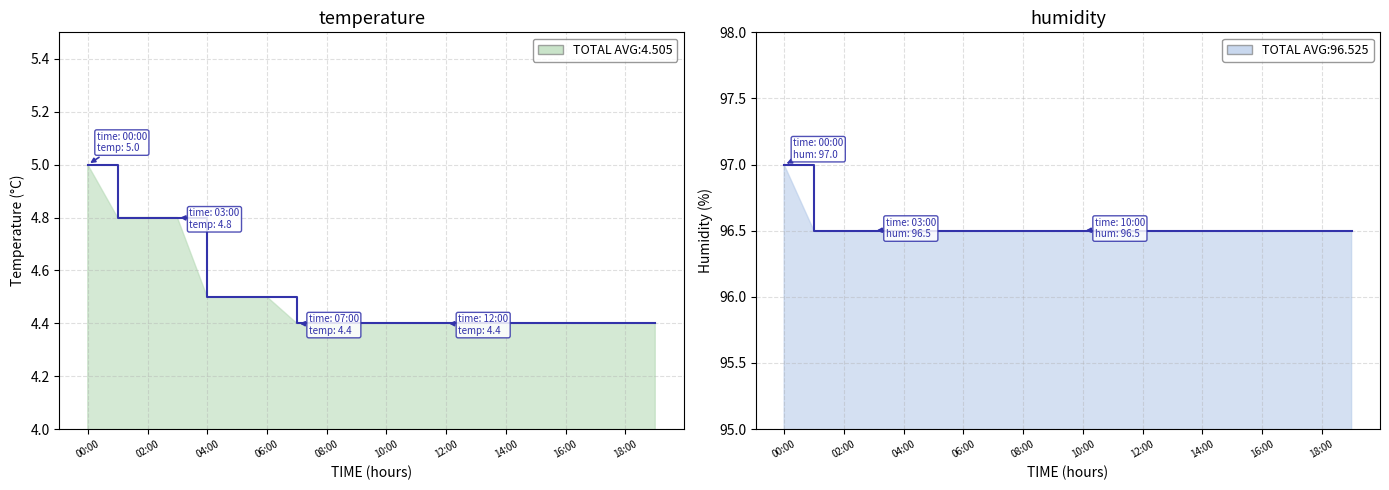

What is the smallest value displayed?

4.4